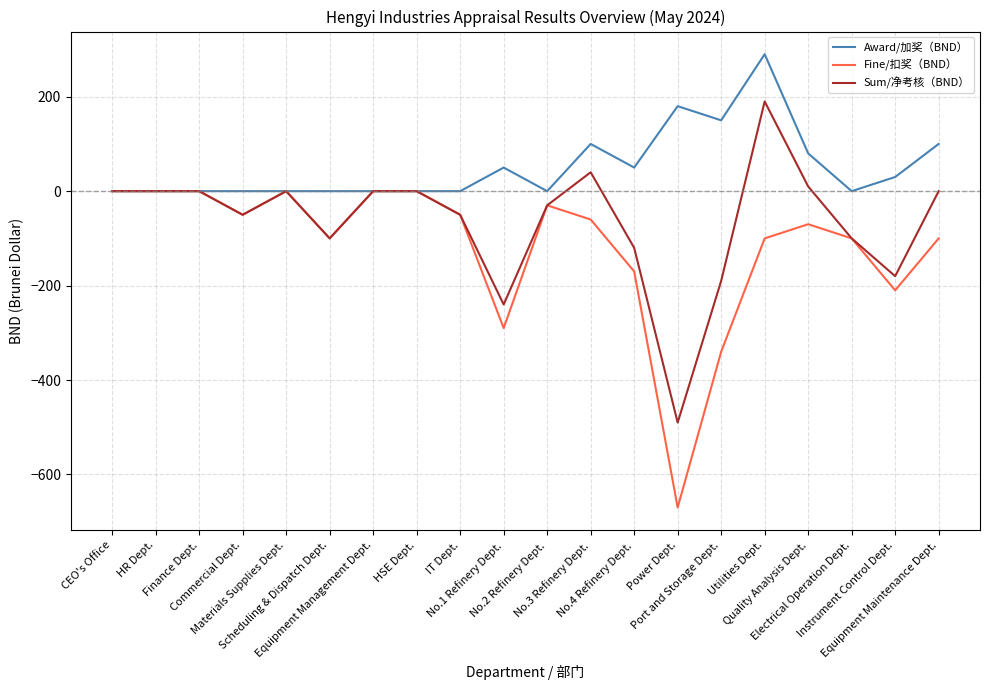

At which category is the sum across all series the highest?

Utilities Dept.